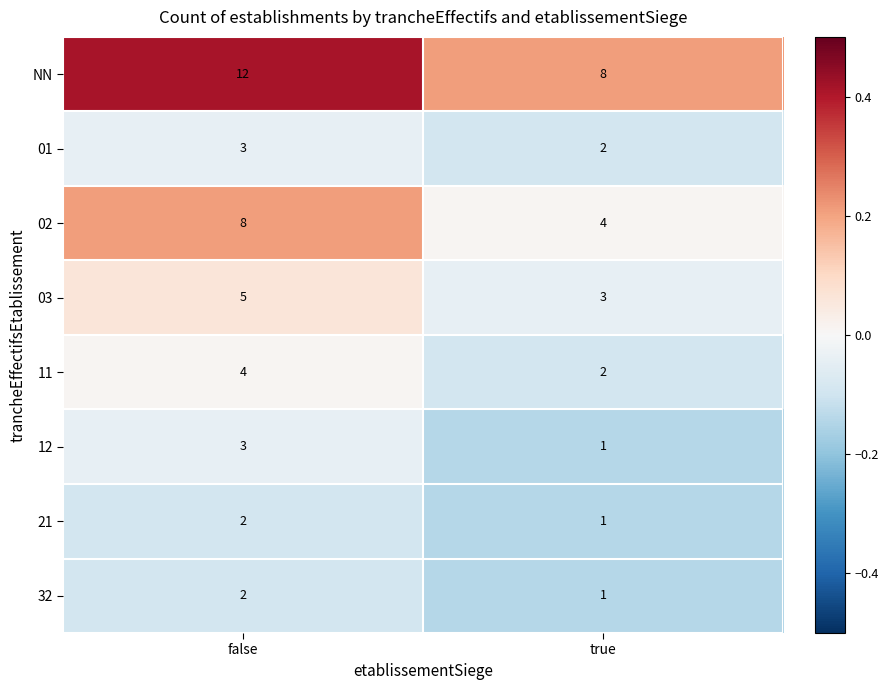

Which label corresponds to the largest value in the chart?

false